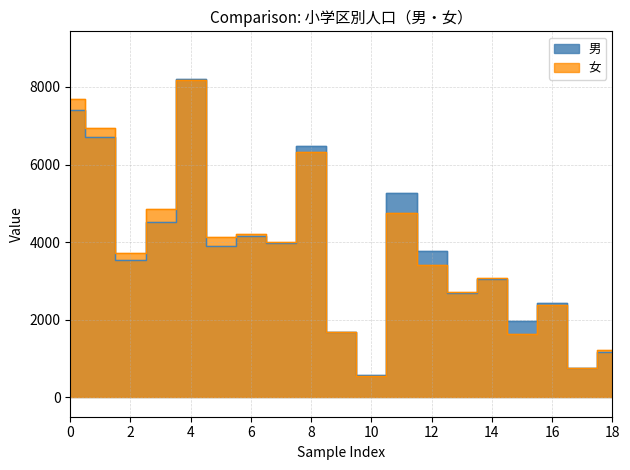

Reading left to right, what are all the values shown in this chart?

男: 7398	6697	3538	4527	8201	3913	4169	3975	6486	1687	588	5256	3759	2680	3046	1969	2421	749	1178
女: 7677	6947	3724	4861	8184	4144	4216	4014	6329	1689	560	4753	3416	2725	3071	1633	2375	766	1211